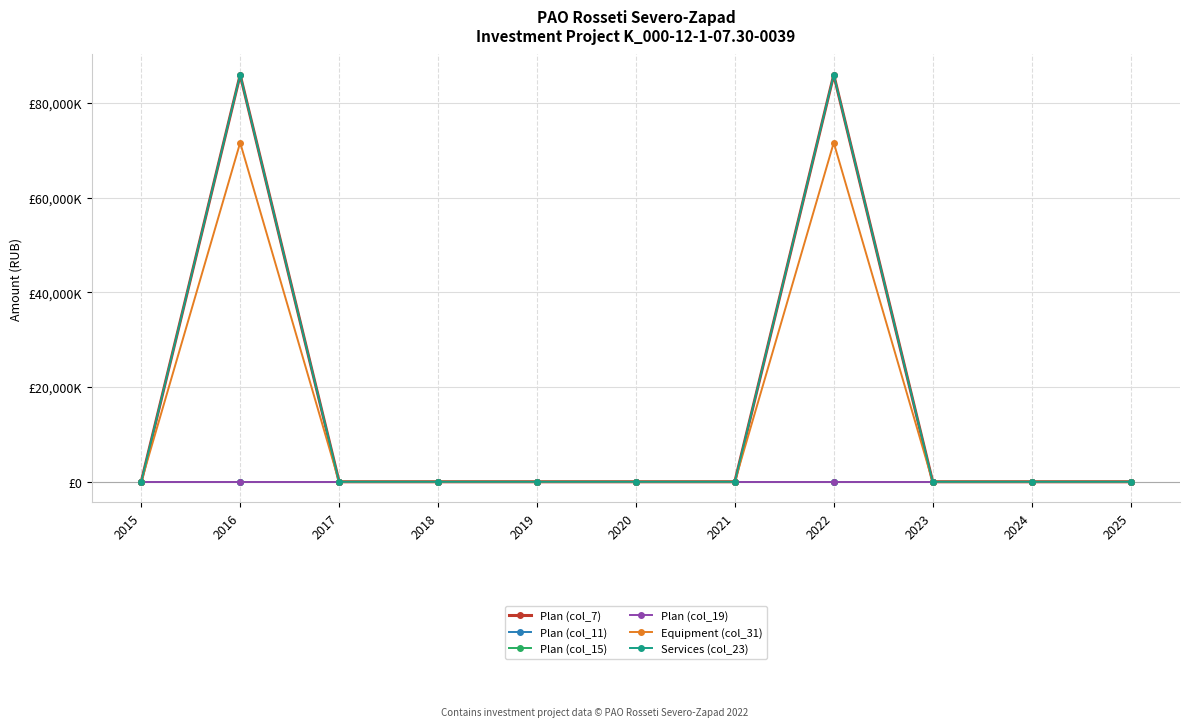

At 2025, list the series in order from largest to smallest.

Plan (col_7), Plan (col_11), Plan (col_15), Plan (col_19), Equipment (col_31), Services (col_23)